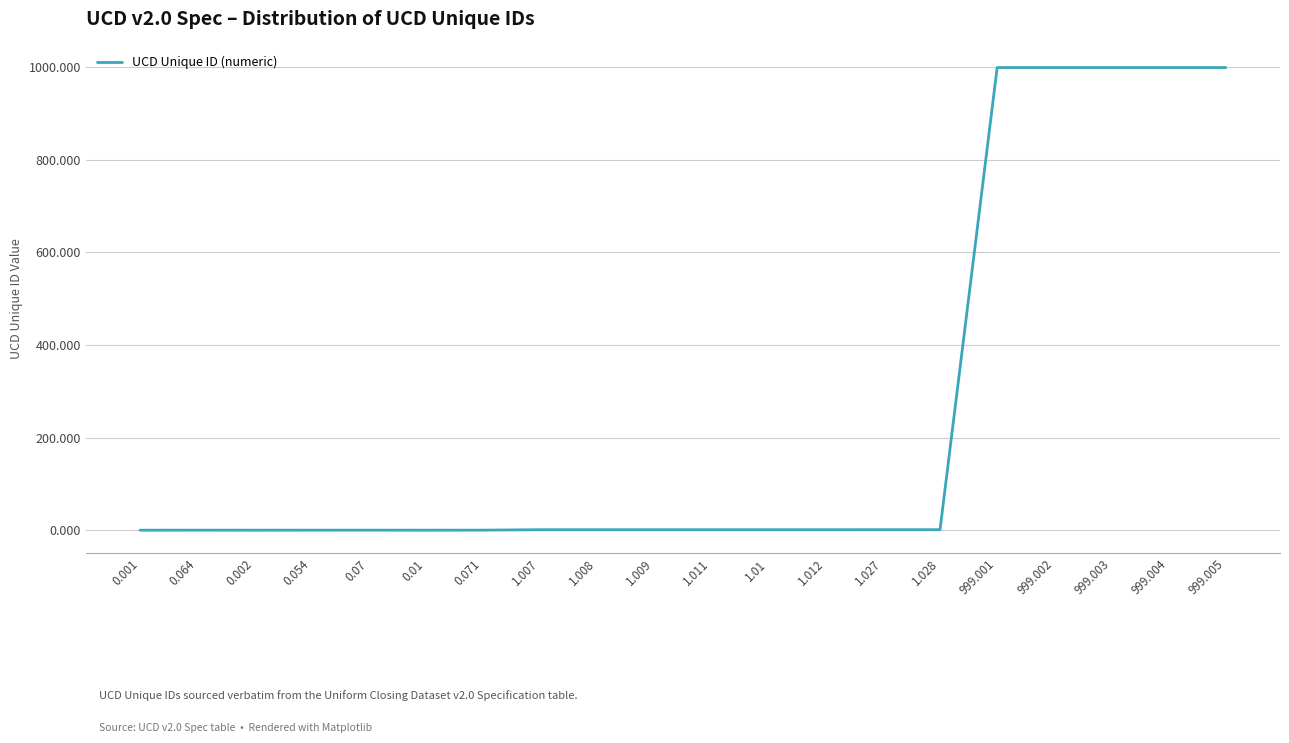

What is the difference between the maximum and minimum values?

999.0